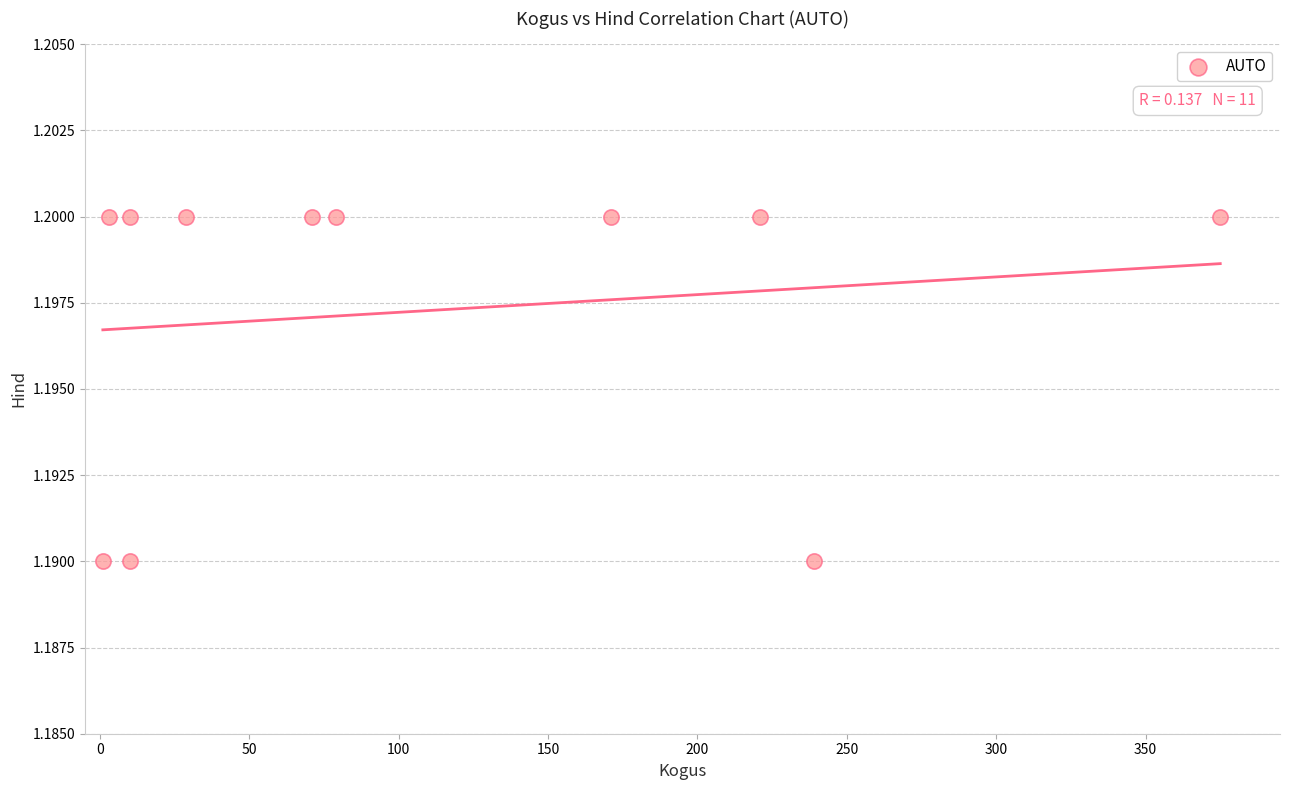

What is the range of X values (max minus min)?

374.0